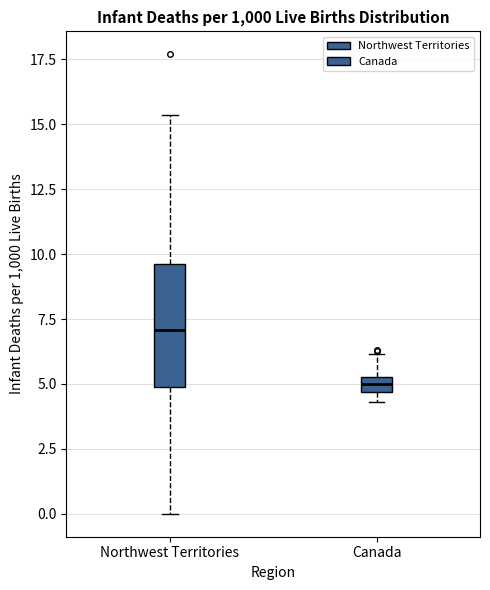

Which box is the tallest, from its lower edge to its upper edge?

Northwest Territories